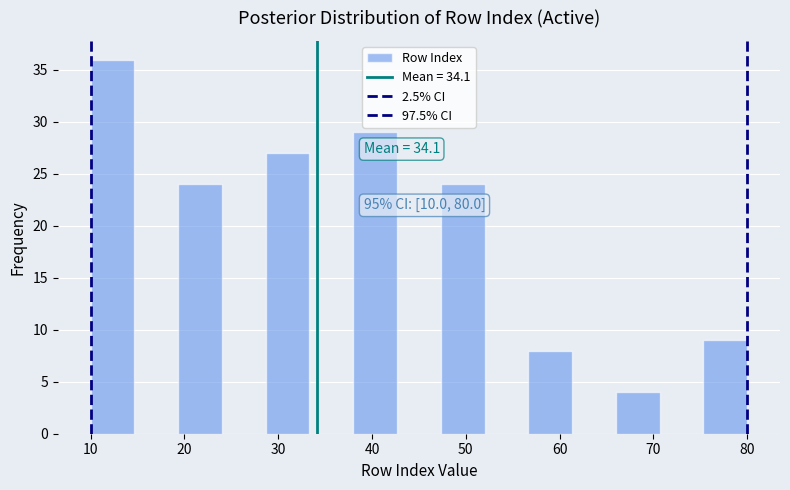

Which range on the x-axis has the tallest bar?

10 to 15